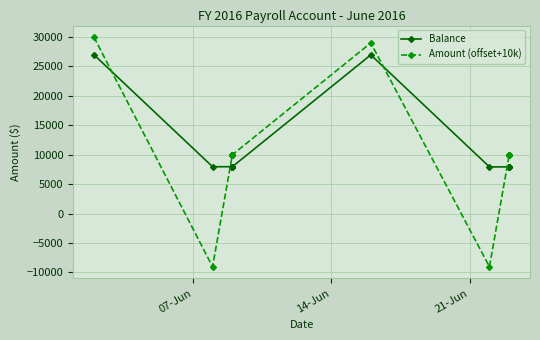

What is the minimum value for Balance?

7939.1